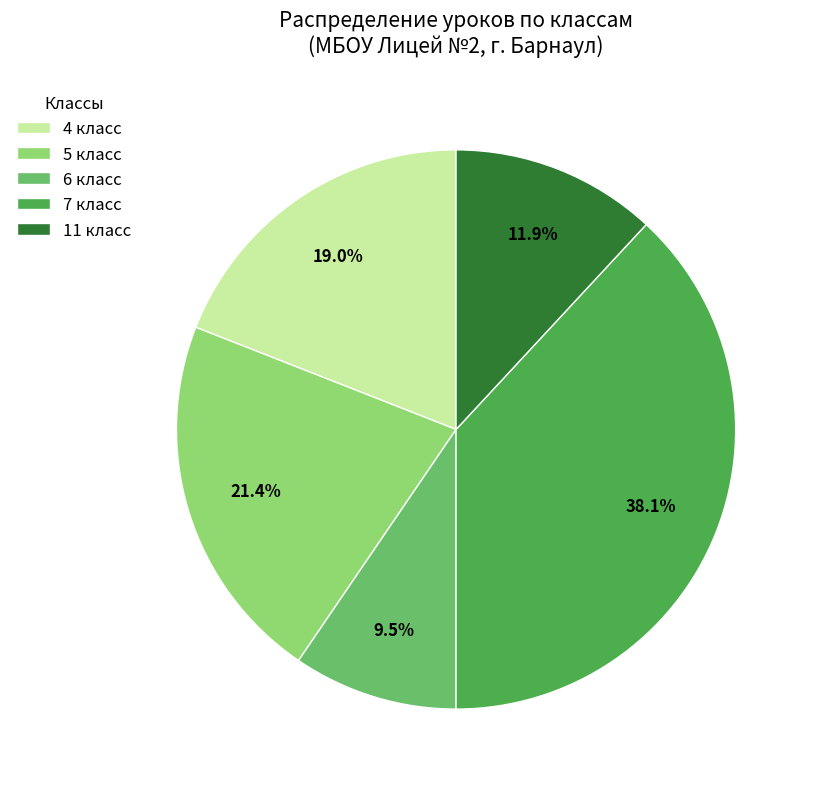

Is 4 класс the majority of the pie?

No